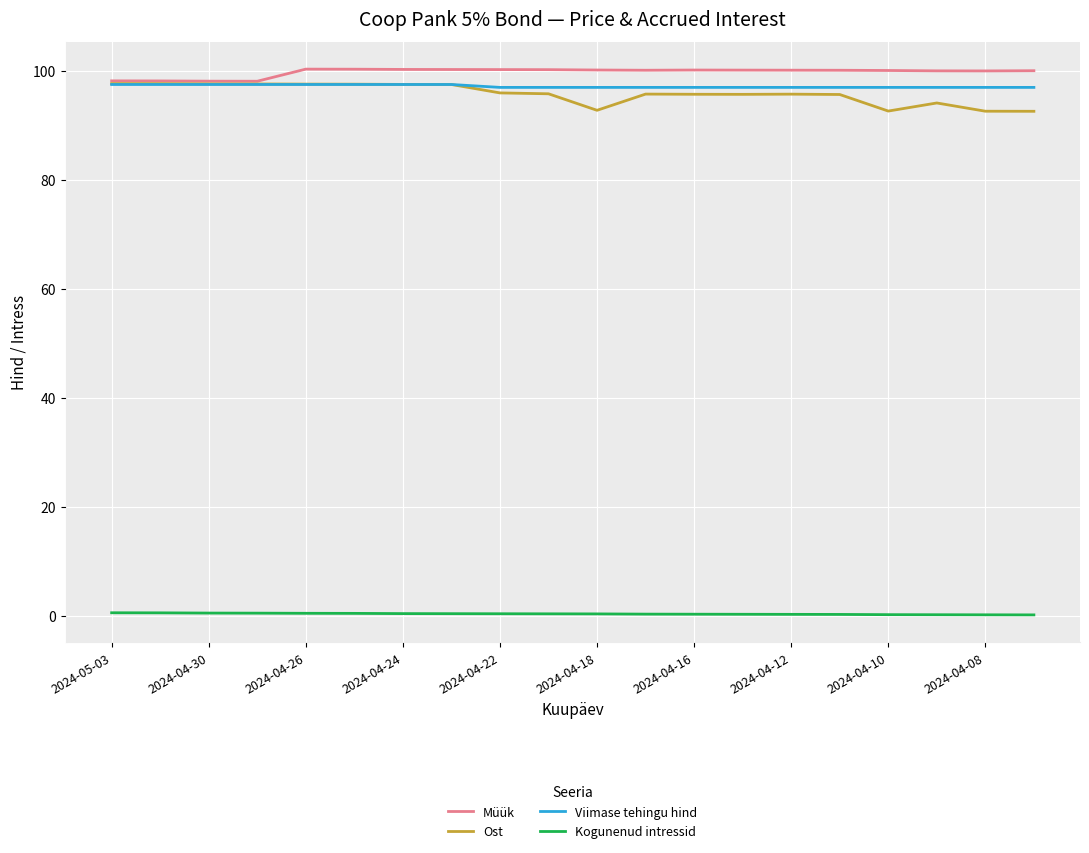

What is the maximum value for Müük?

100.4